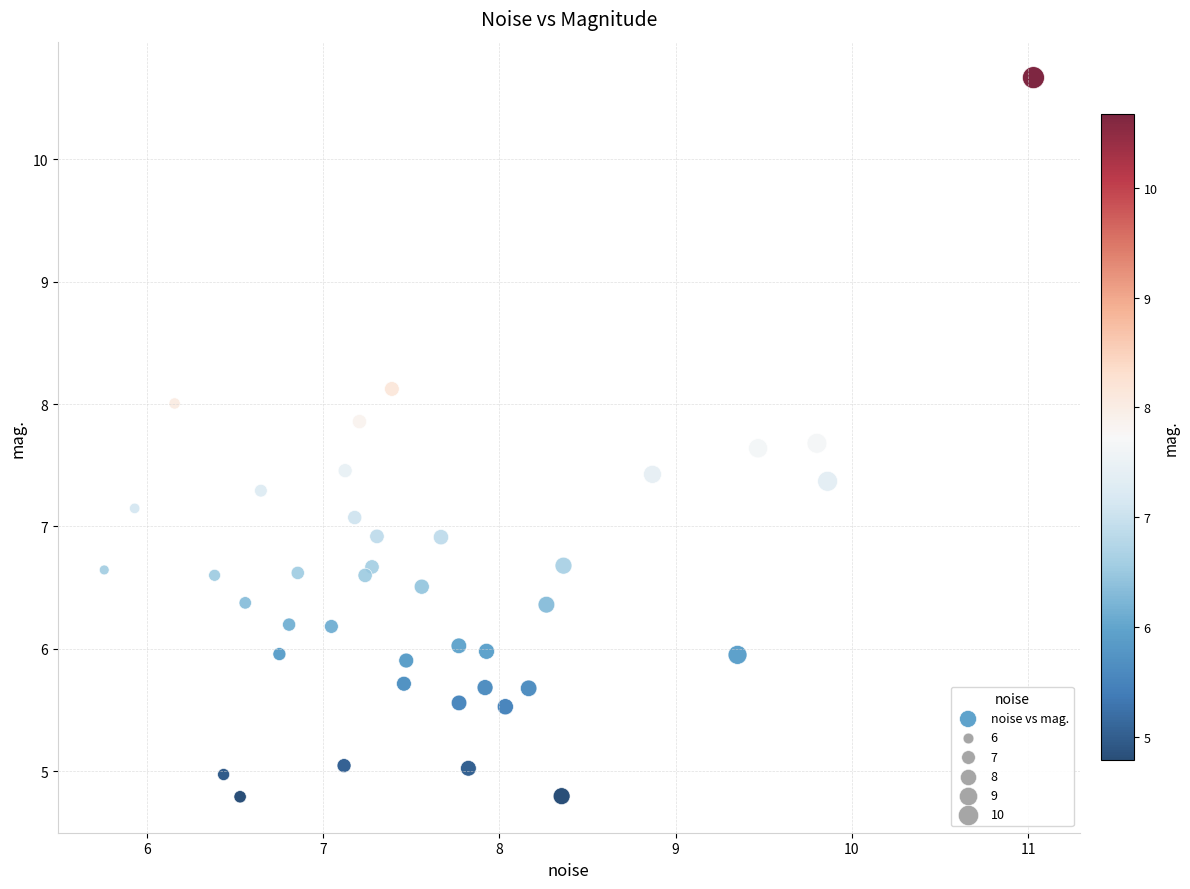

What is the range of Y values (max minus min)?

5.9